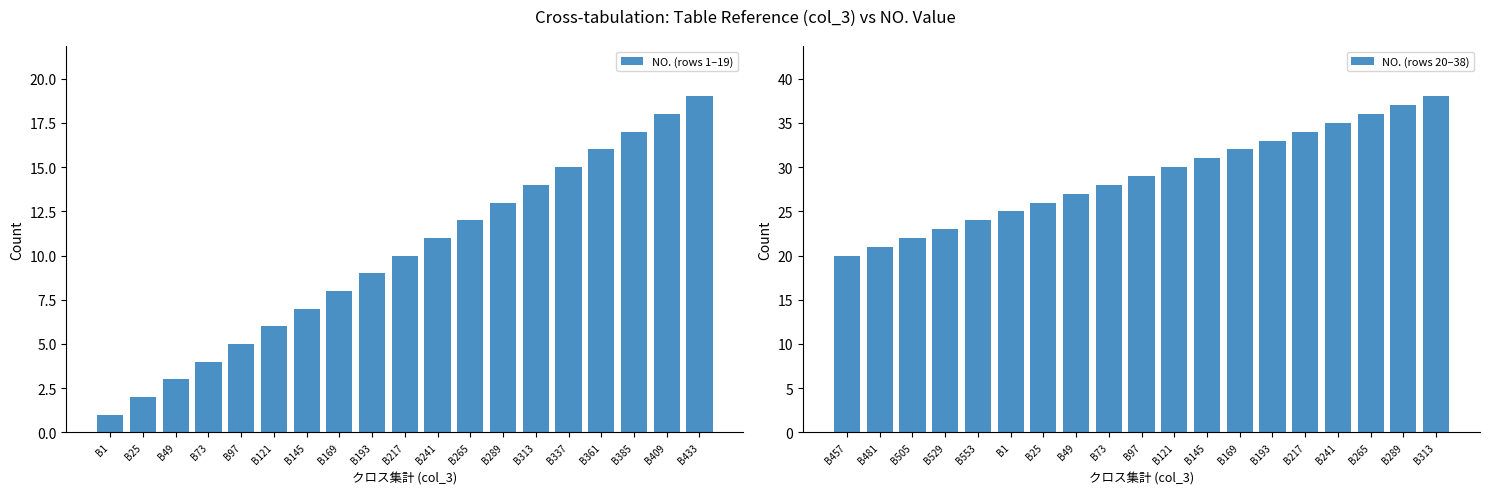

At which label is NO. (rows 20–38) closest to 29?

B97